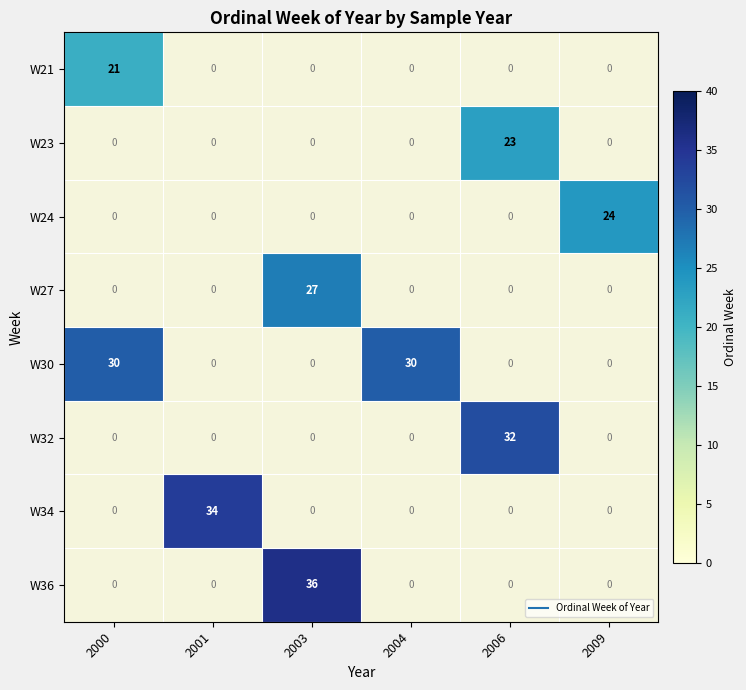

What is the highest value of the W27 series?

27